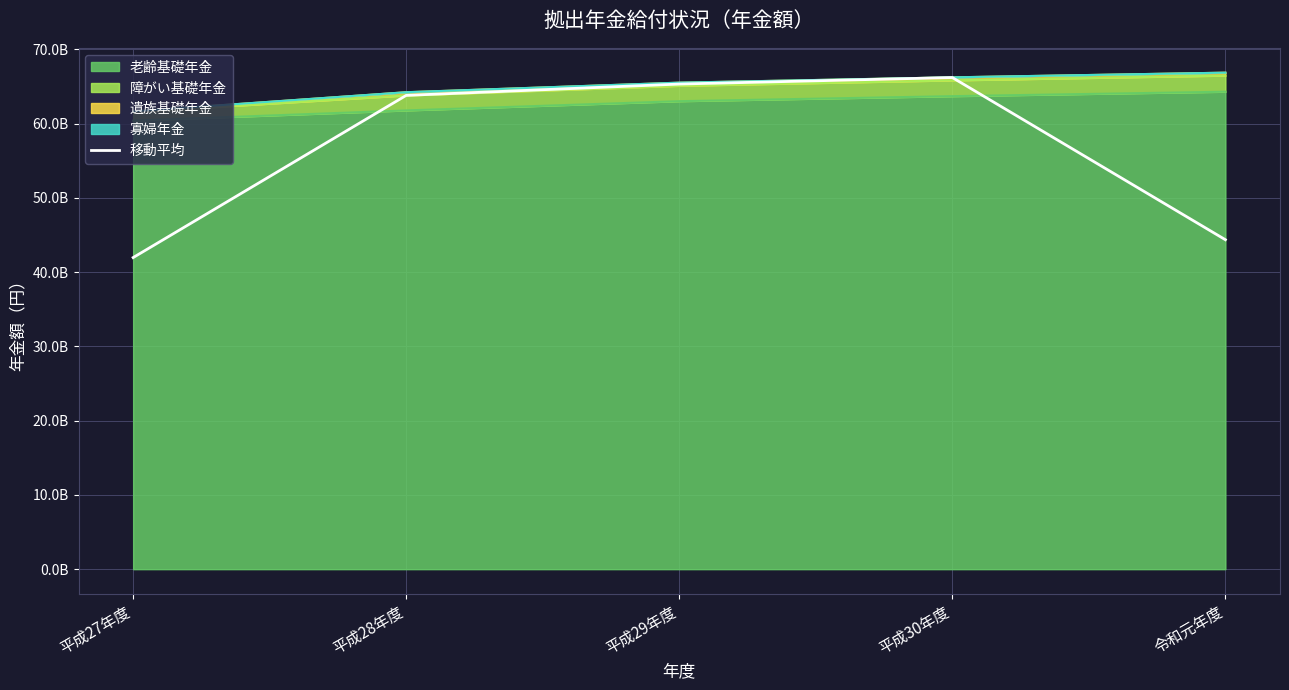

The chart shows a value of 63810915241.0 at 平成28年度. True or false?

True